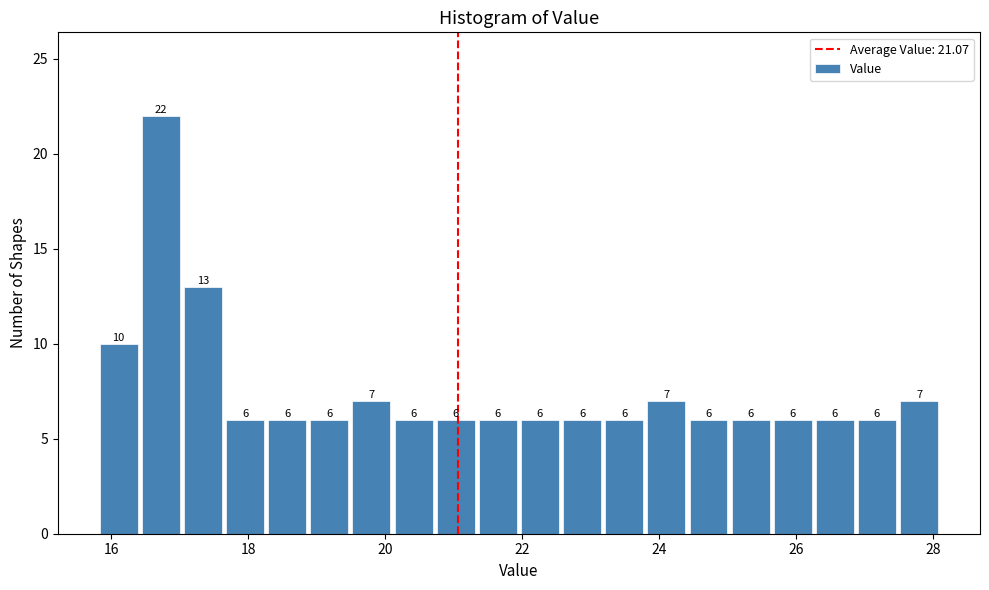

Read against the x-axis, roughly where is the centre of the tallest bar?

16.8